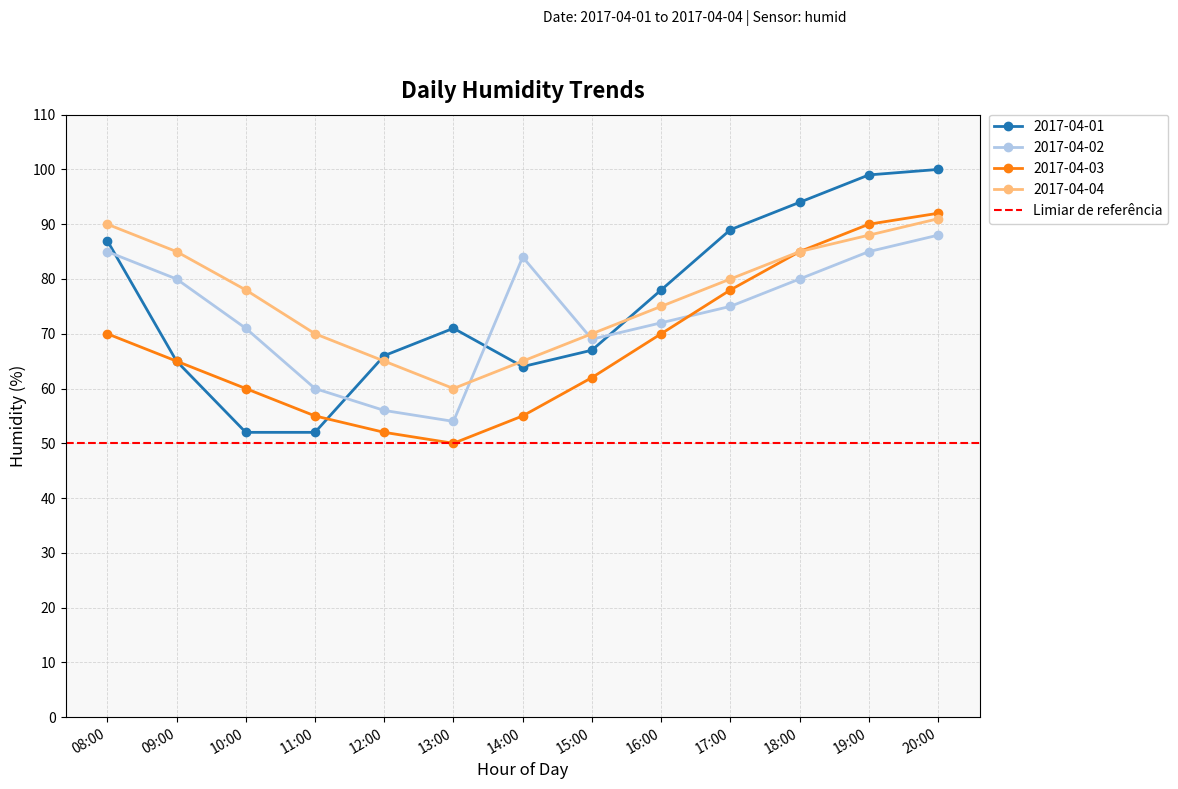

What is the approximate value of 2017-04-01 at 11:00?

52